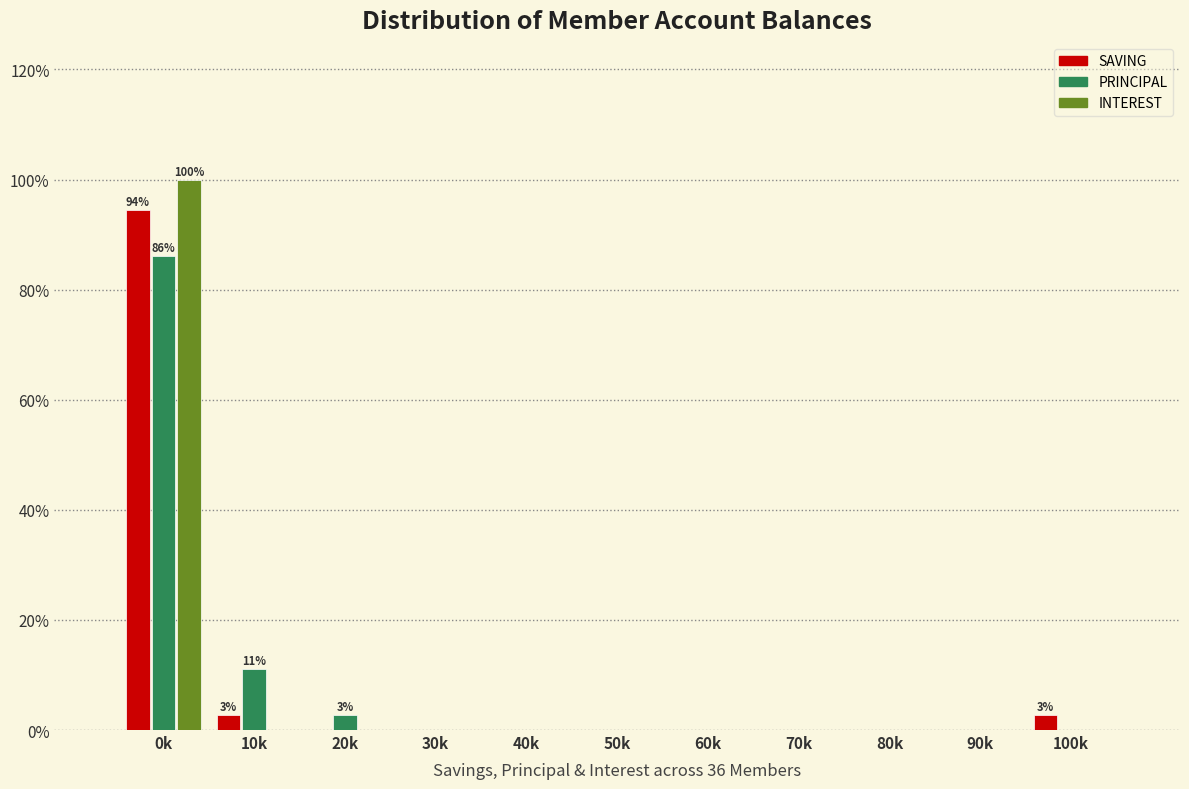

What is the total value across all series at 0k?

280.6